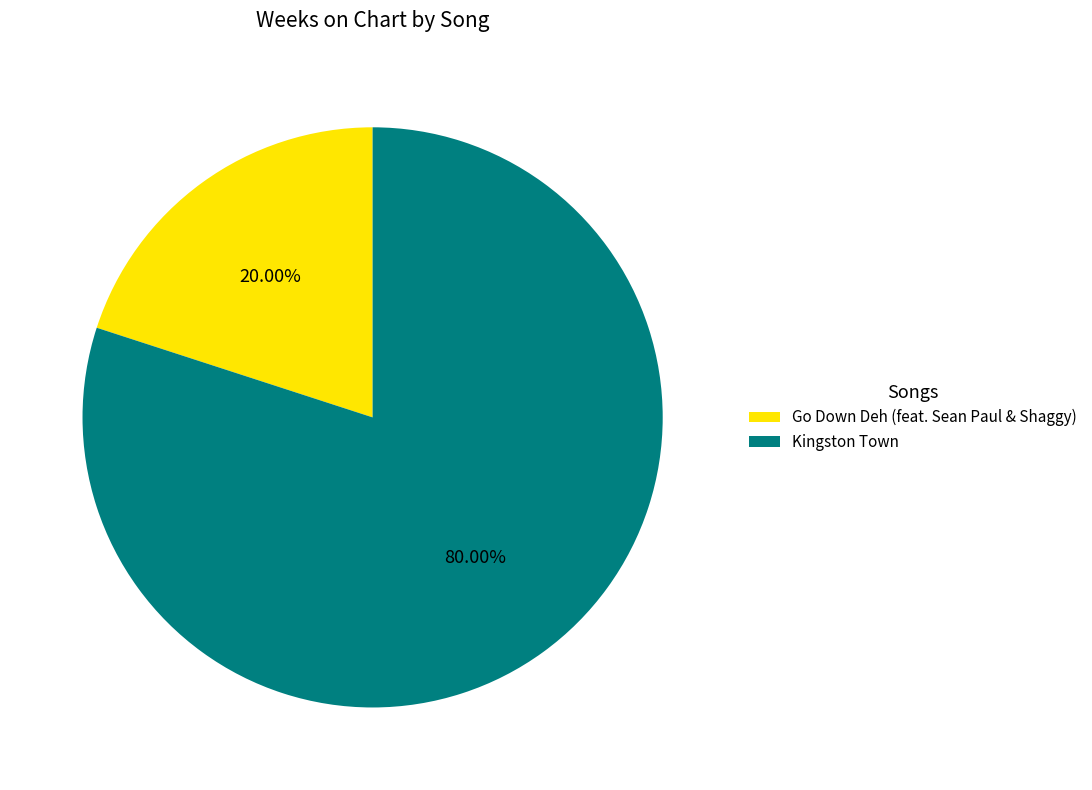

What is the total percentage of Kingston Town and Go Down Deh (feat. Sean Paul & Shaggy)?

100.0%